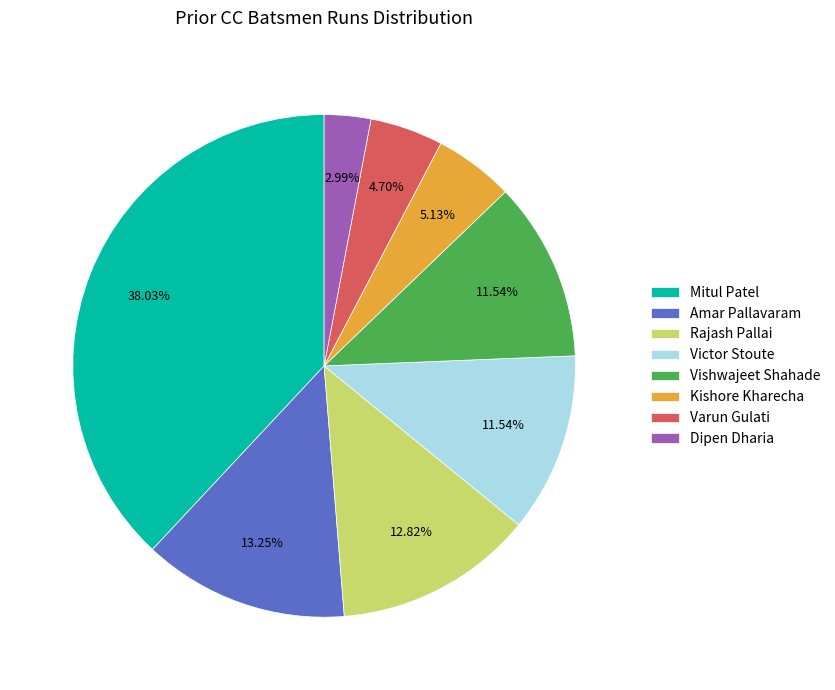

To the nearest percent, what portion does Mitul Patel represent?

38%